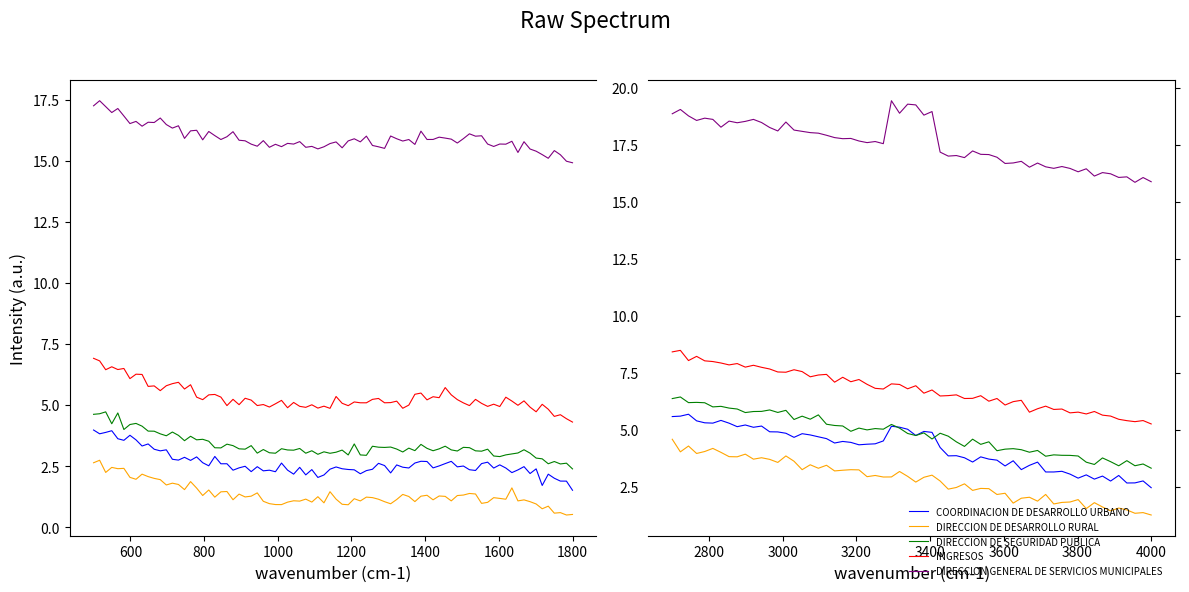

True or false: COORDINACION DE DESARROLLO URBANO and INGRESOS intersect in this chart.

False